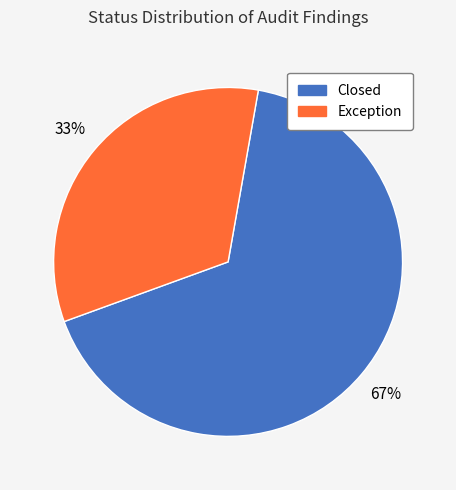

To the nearest percent, what is the combined percentage of Exception and Closed?

100%